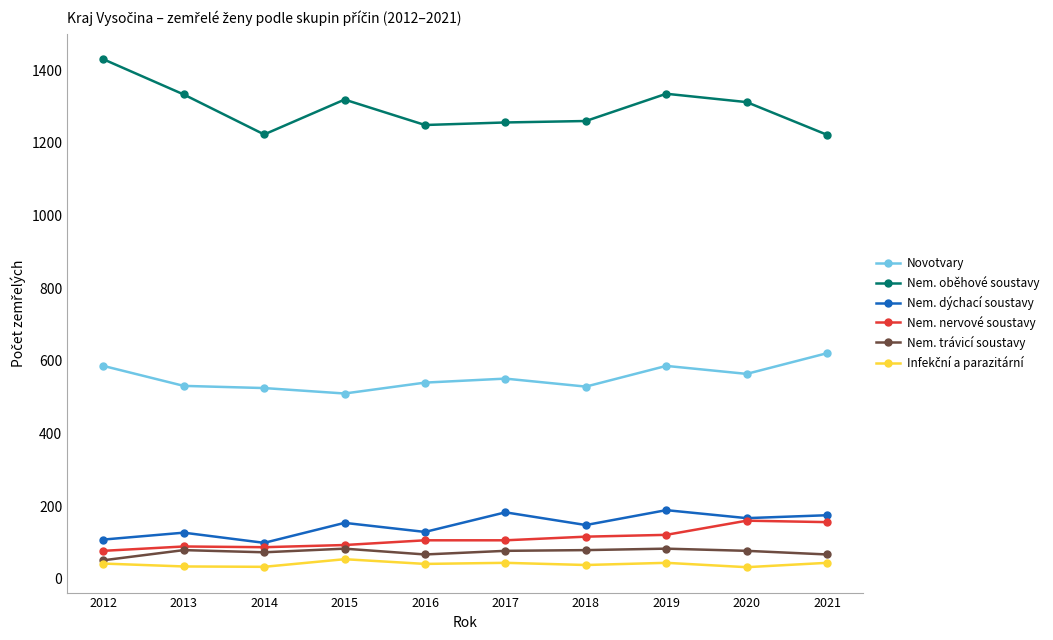

What is the spread (max minus min) of values at 2016?

1208